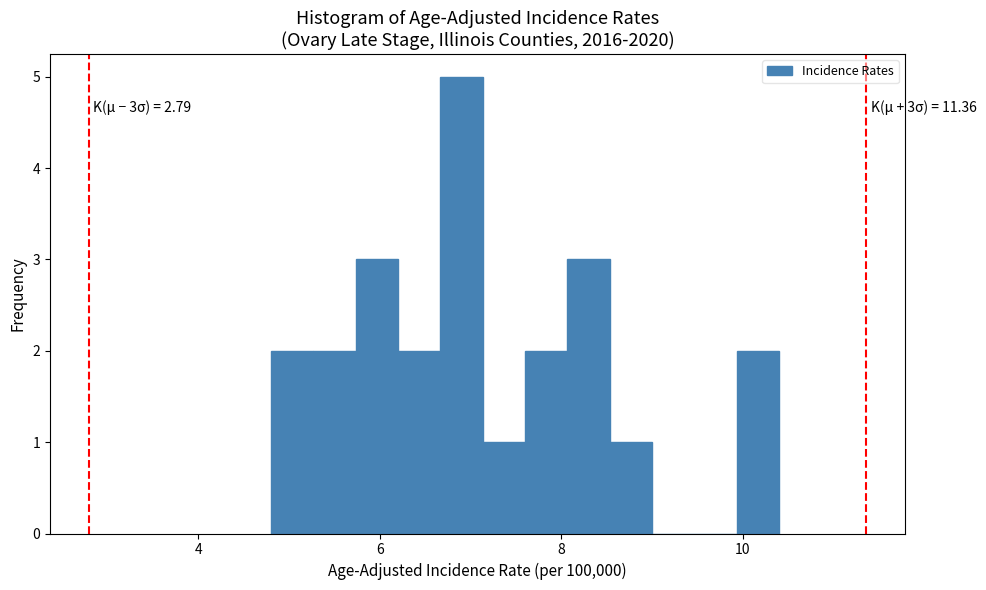

Read against the x-axis, roughly where is the centre of the tallest bar?

7.0